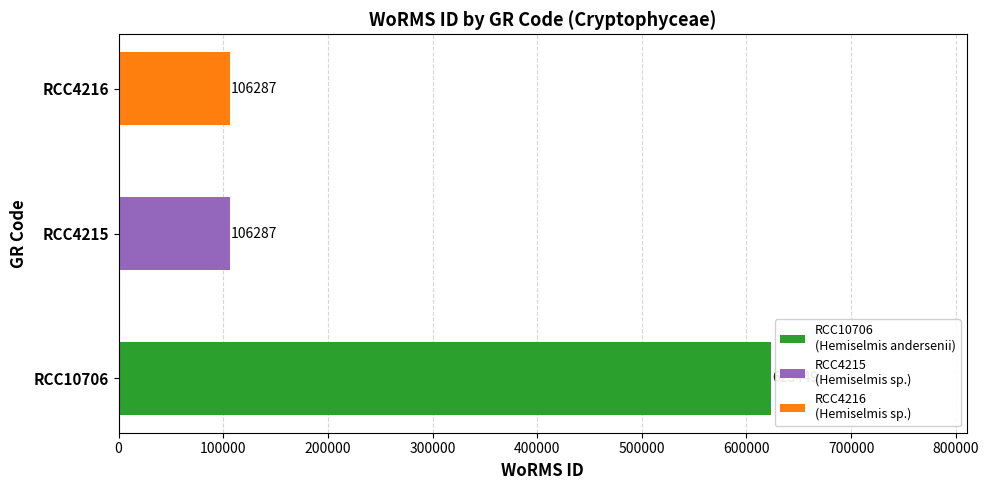

True or false: the data shows 198206 at RCC10706.

False